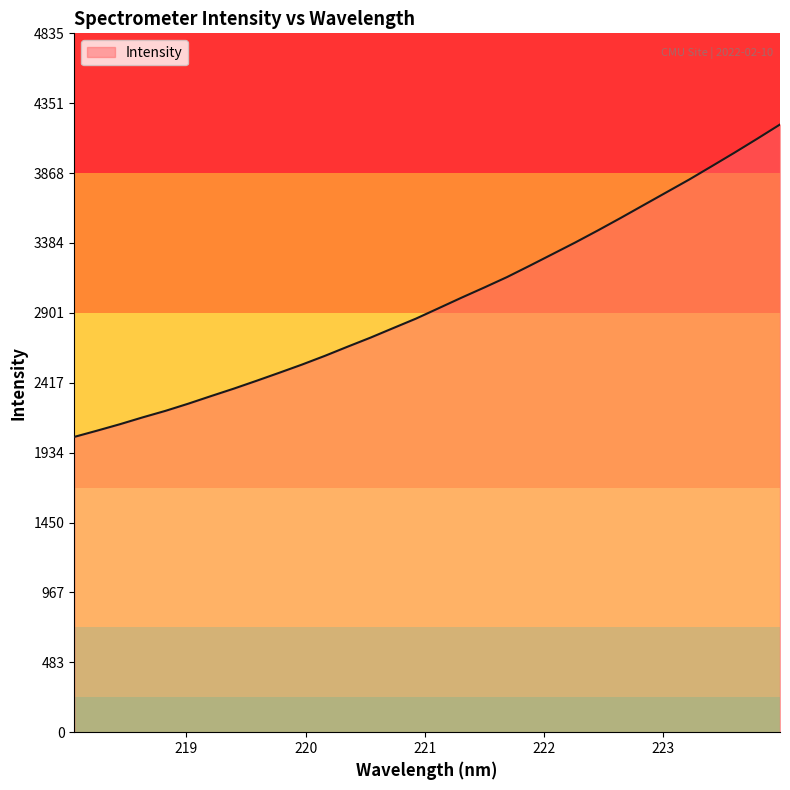

Between 219.3979 and 222.0721, which is larger?

222.0721